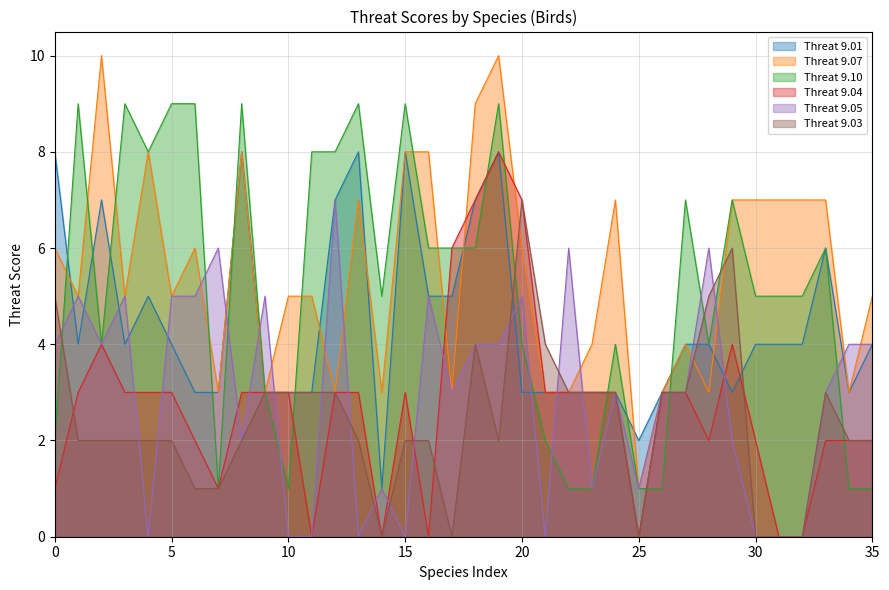

What is the approximate value of Threat 9.01 at American Bittern?

3